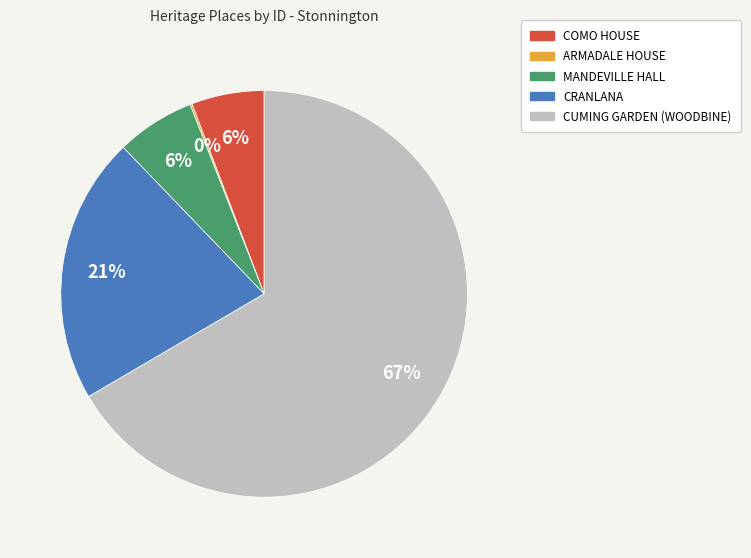

True or false: COMO HOUSE accounts for 6% of the total.

True